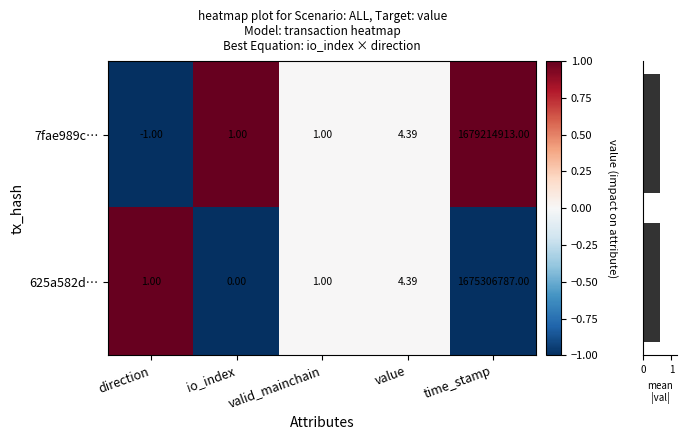

At which label is 625a582d… closest to 837653393?

value